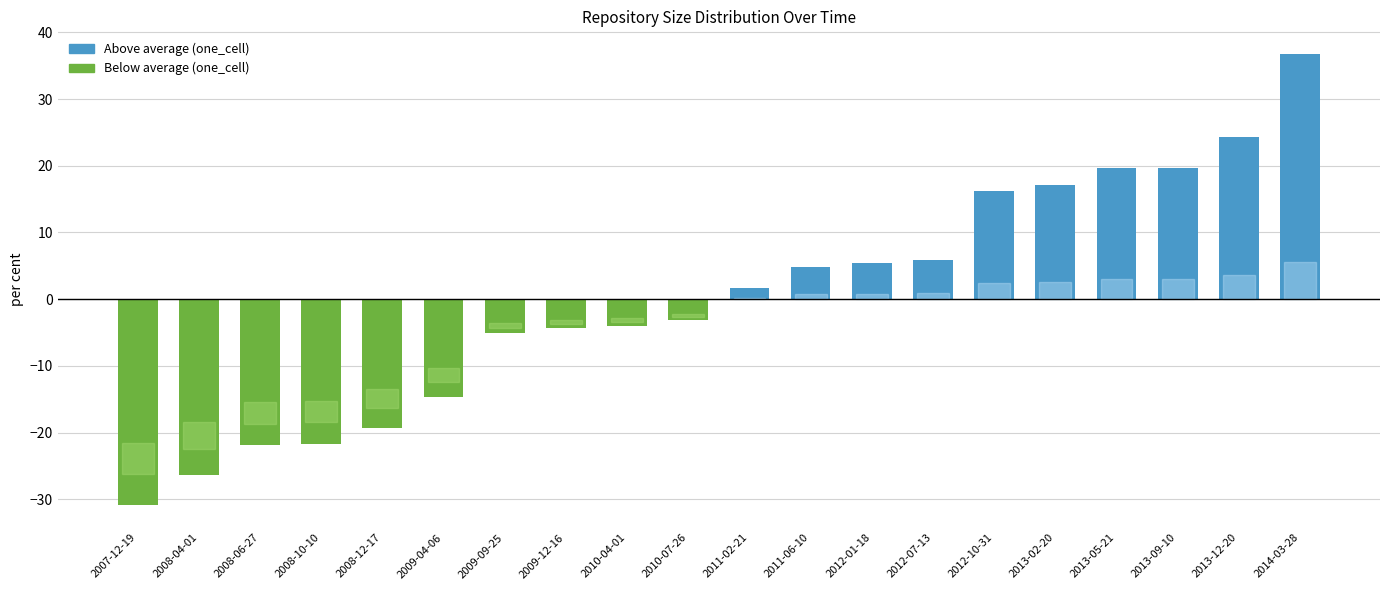

What is the minimum value shown in the chart?

-30.9